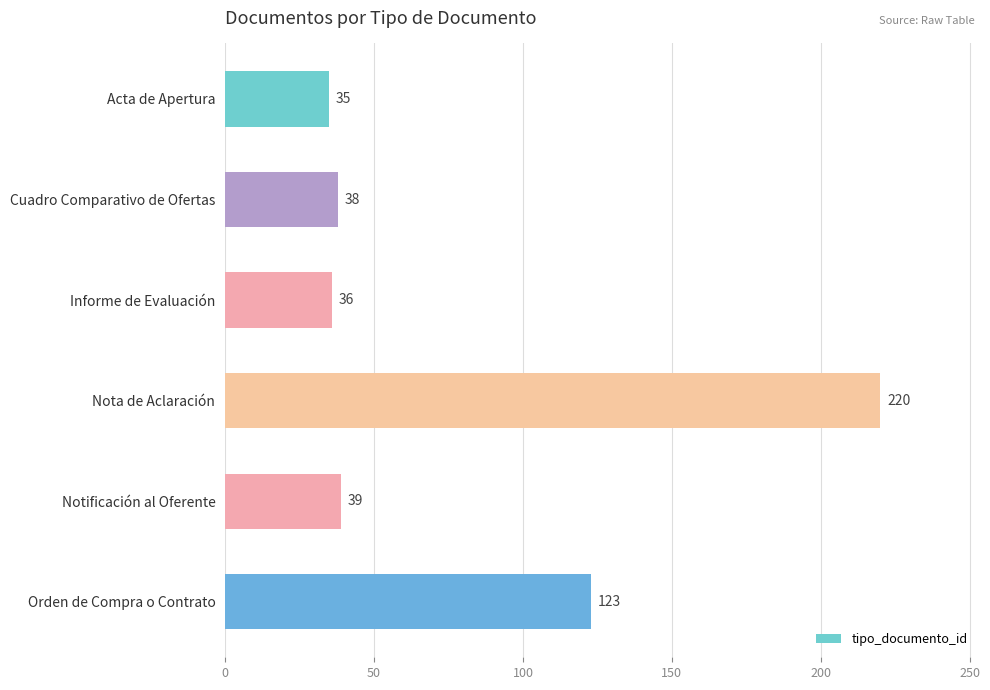

What is the minimum value shown in the chart?

35